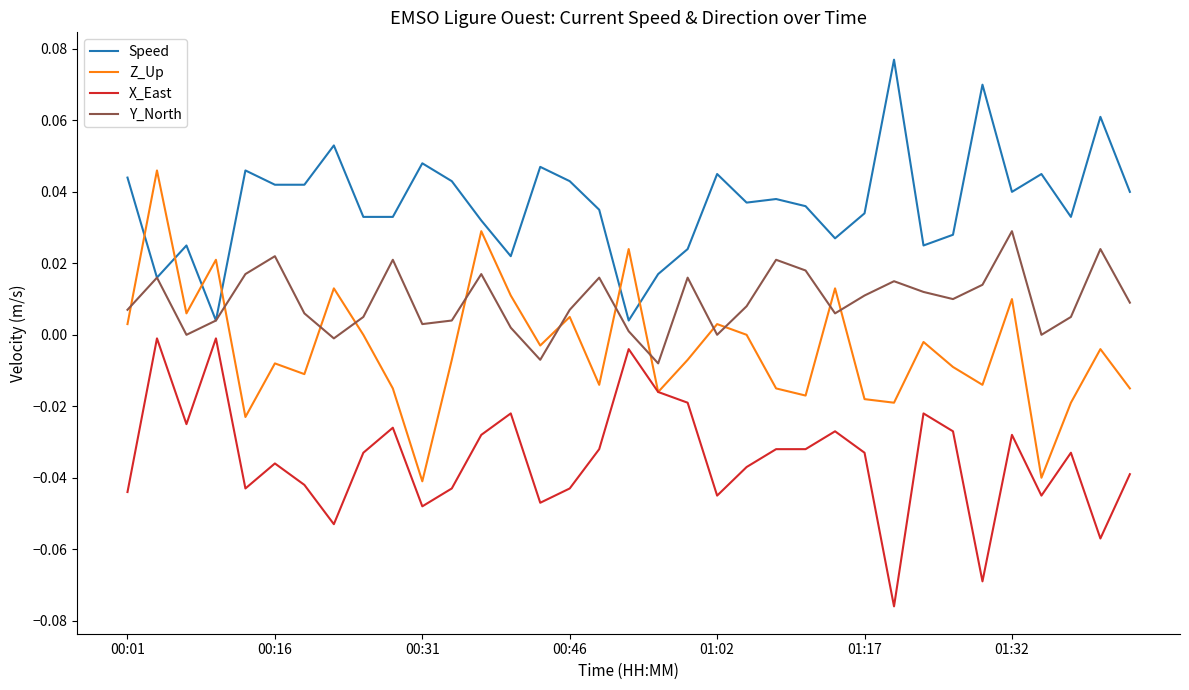

Which series has the widest spread of values?

Z_Up